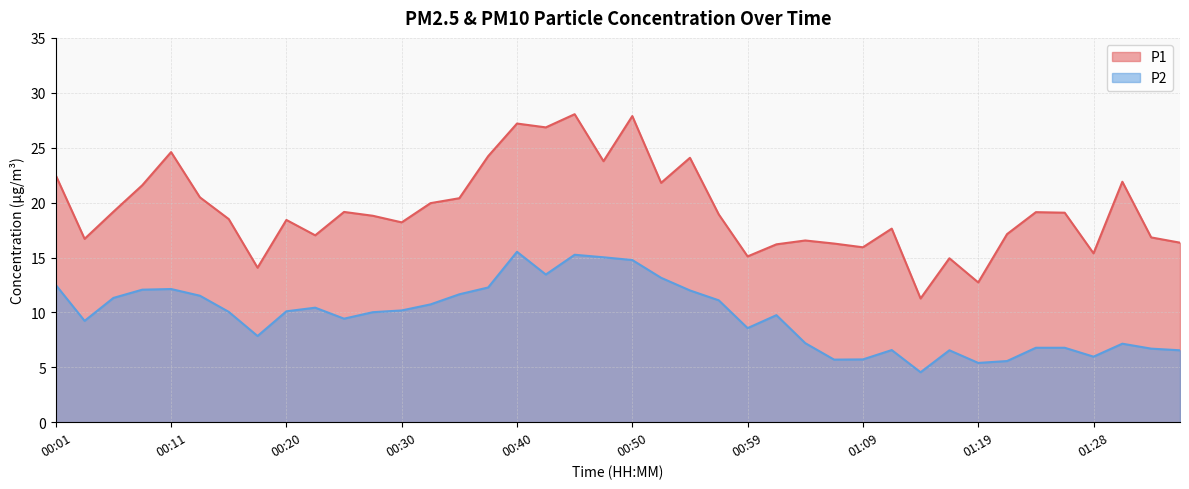

What is the difference between the highest and lowest values at 00:25?

9.7